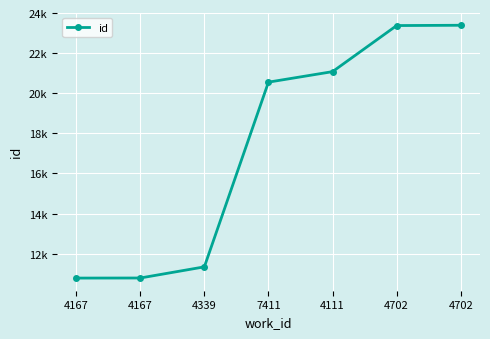

True or false: the data has more than 1 interior local peaks.

False